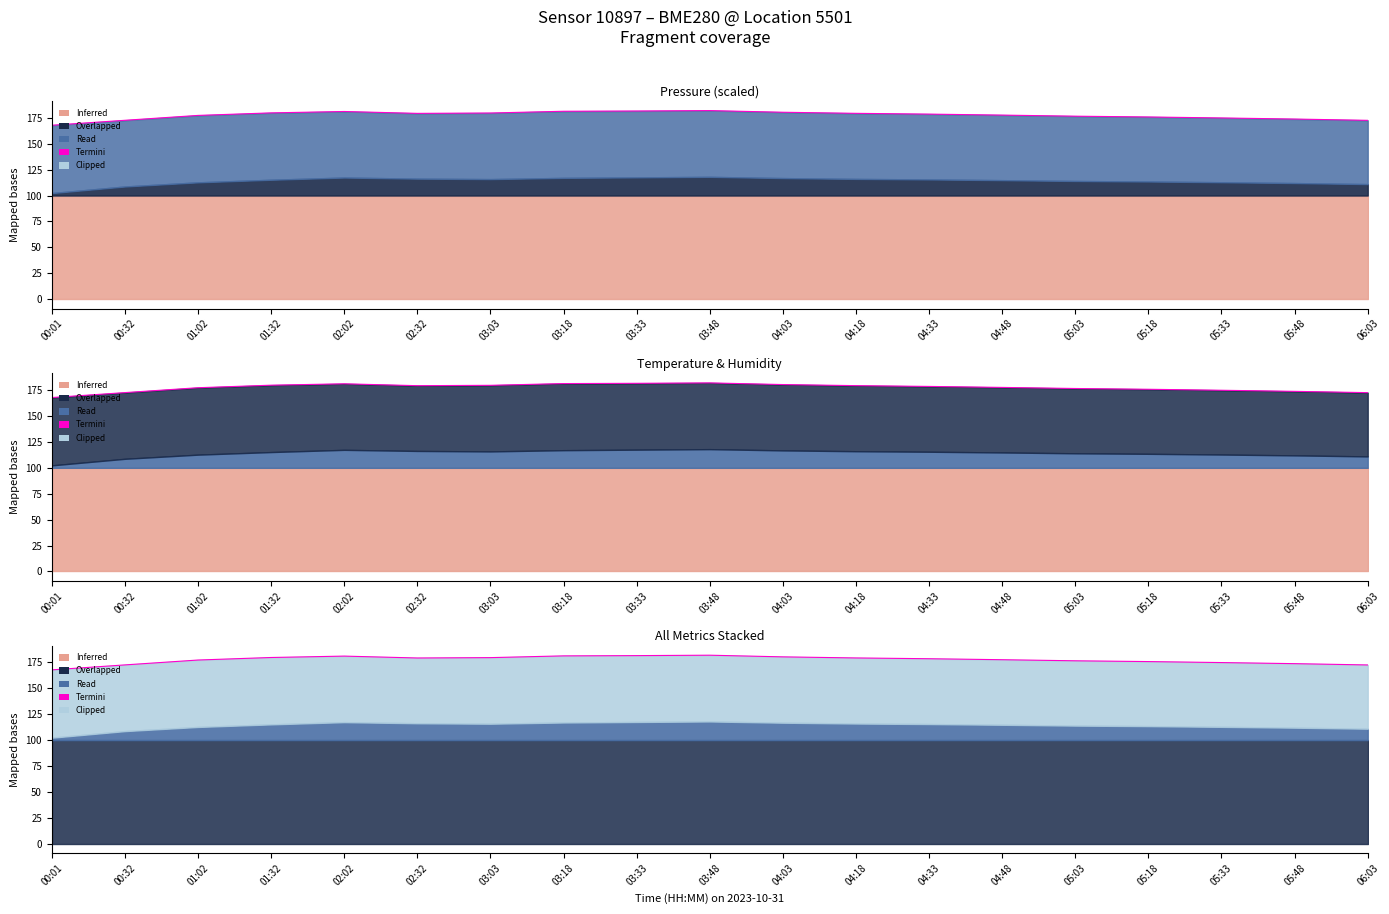

How many interior local peaks (higher than both neighbors) does the data have?

2